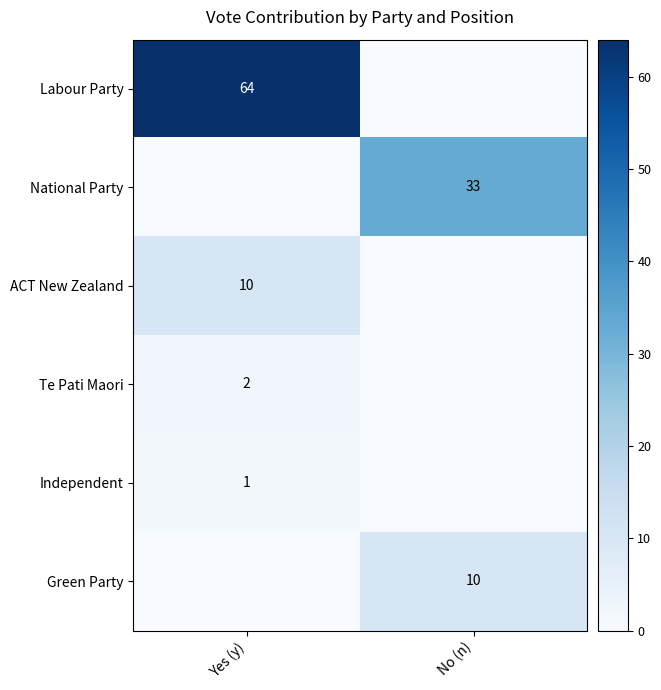

True or false: Green Party has a value of 2 at No (n).

False